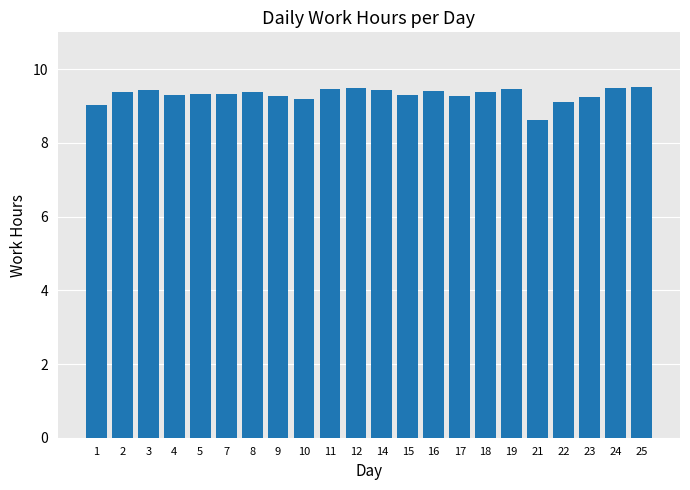

Are the bars horizontal?

No